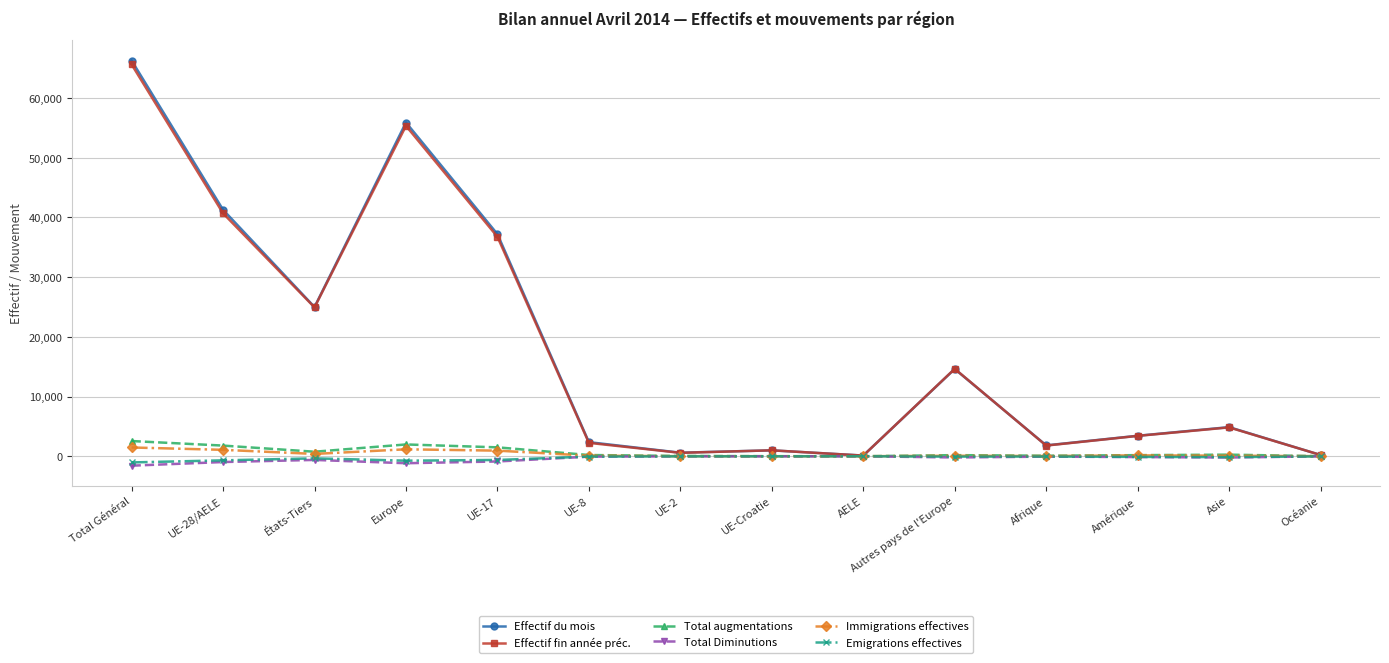

Which series has the largest range (max minus min)?

Effectif du mois